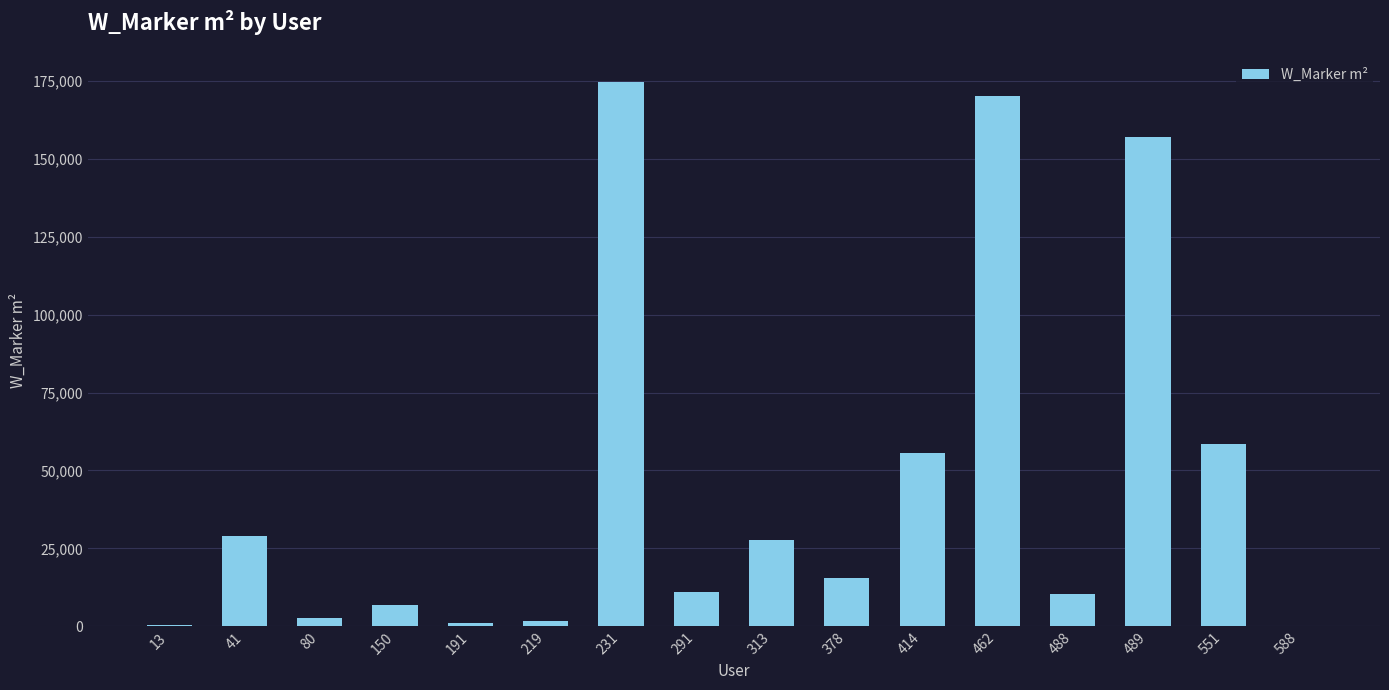

What is the change in value from 13 to 219?

+1203.6